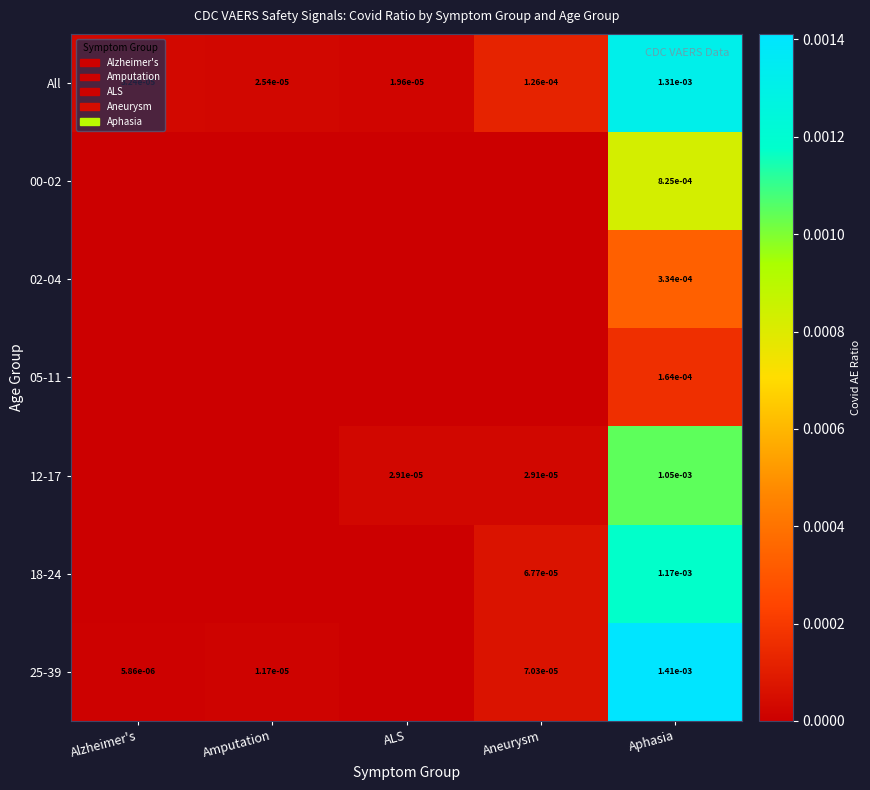

Where is All nearest to the value 0?

ALS